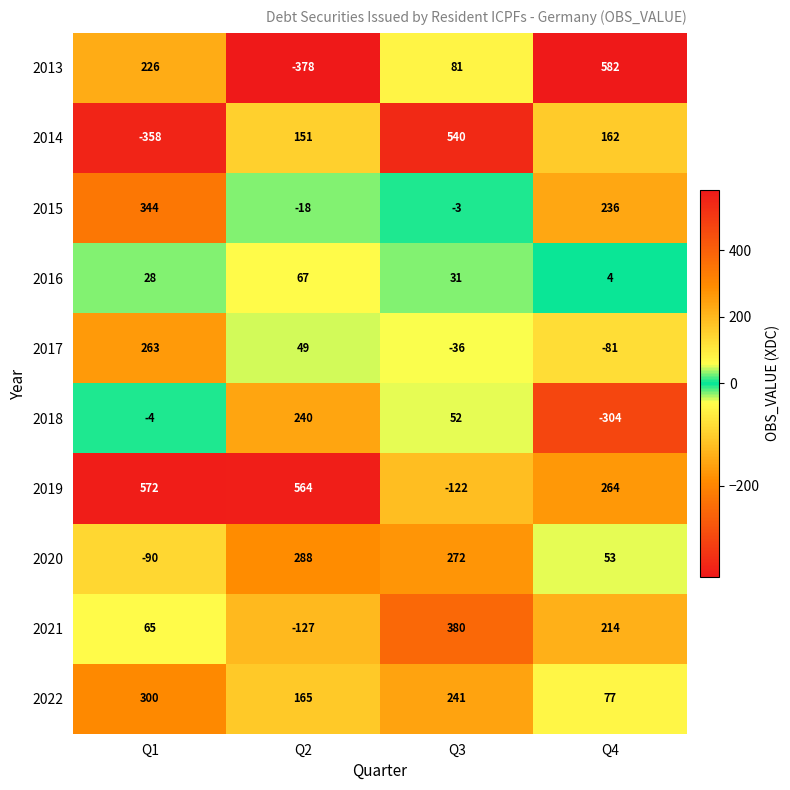

What is the minimum value for 2016?

4